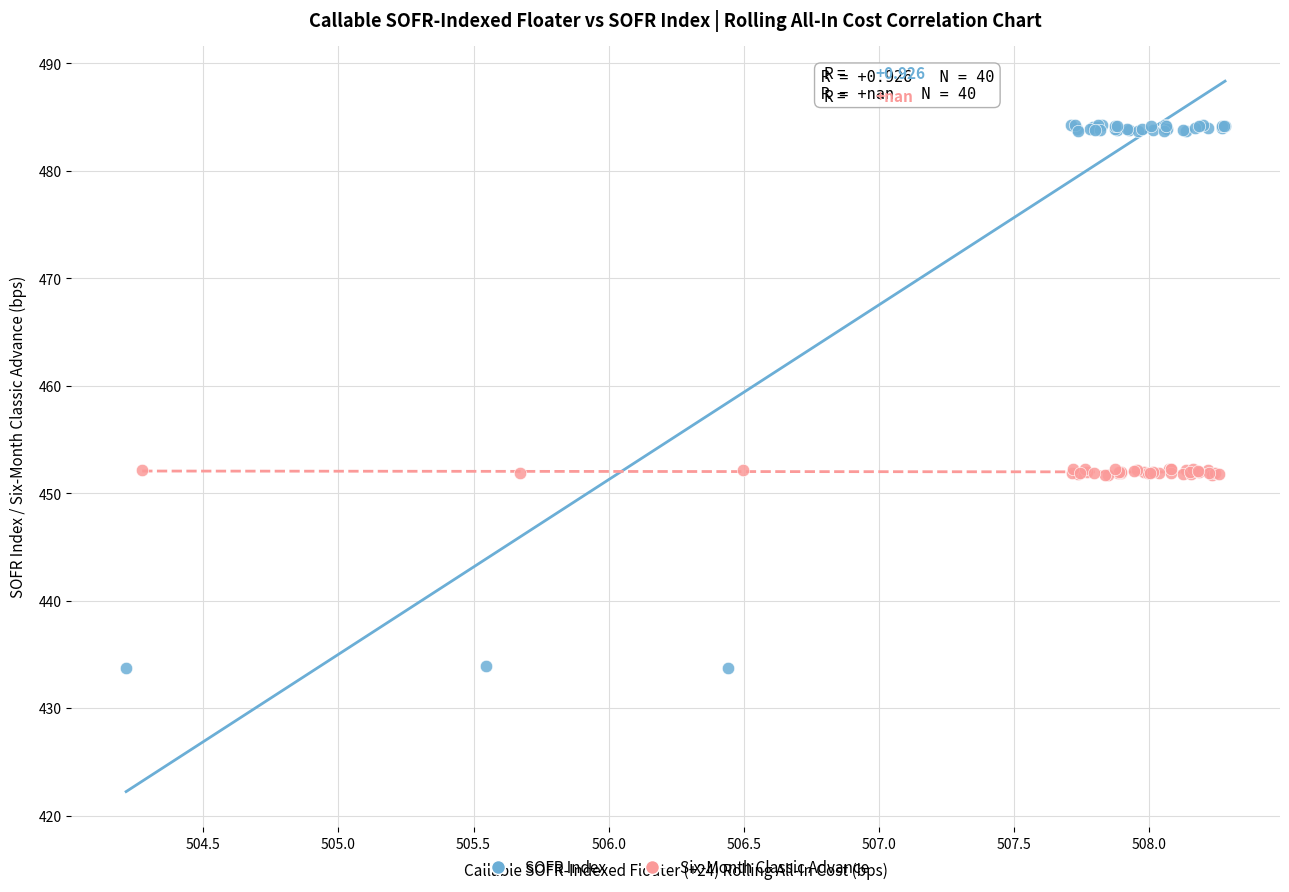

Which series has the widest spread of Y values?

SOFR Index